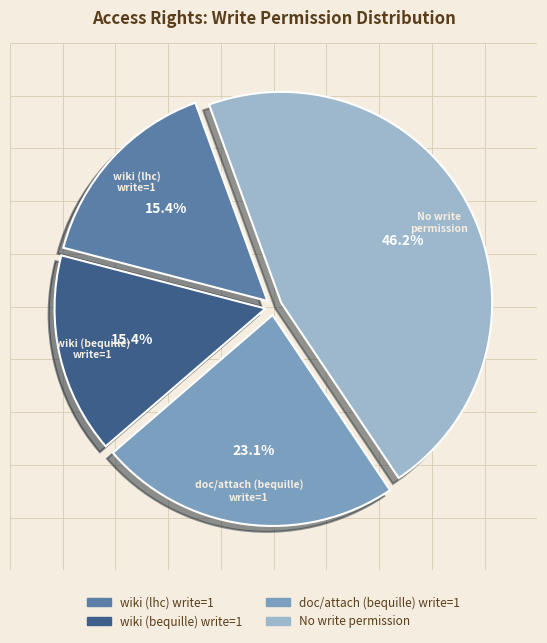

Does any single category account for the majority?

No